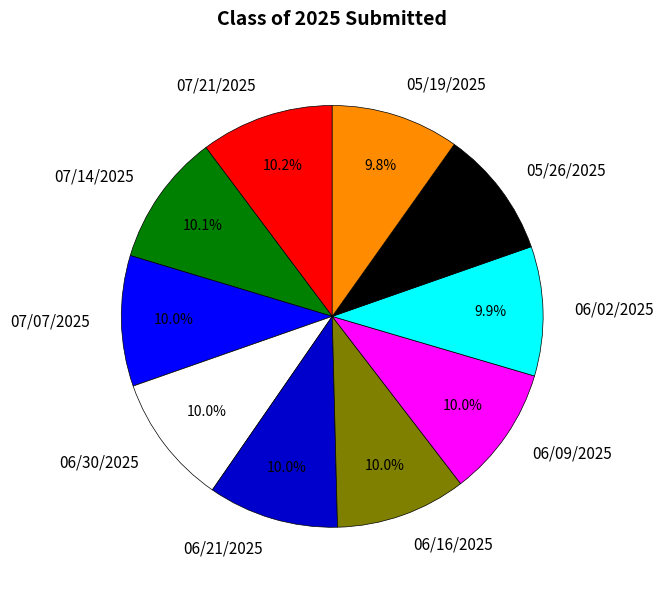

Do 07/21/2025 and 06/16/2025 together represent more than half of the pie?

No